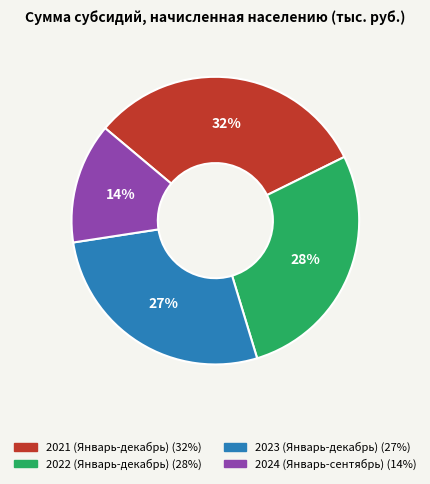

Between 2024 (Январь-сентябрь) and 2023 (Январь-декабрь), which is larger?

2023 (Январь-декабрь)